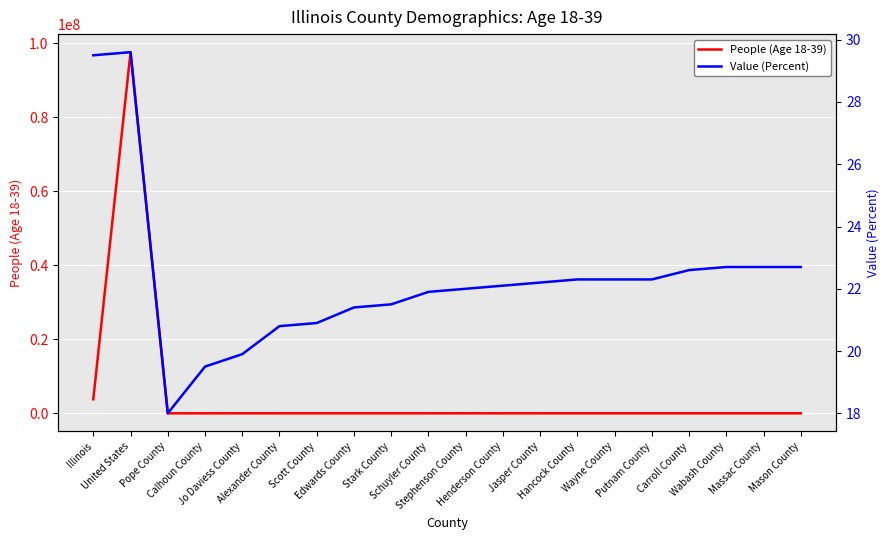

Where does the Value (Percent) series first go above 22?

Illinois